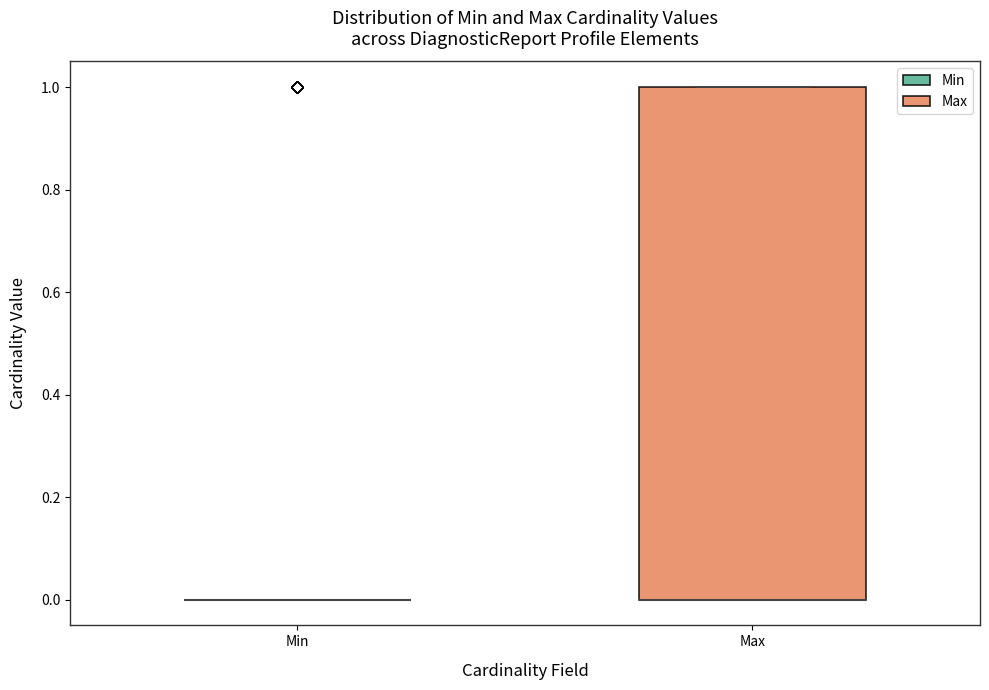

Comparing the boxes themselves (not the whiskers), which one is the tallest?

Max